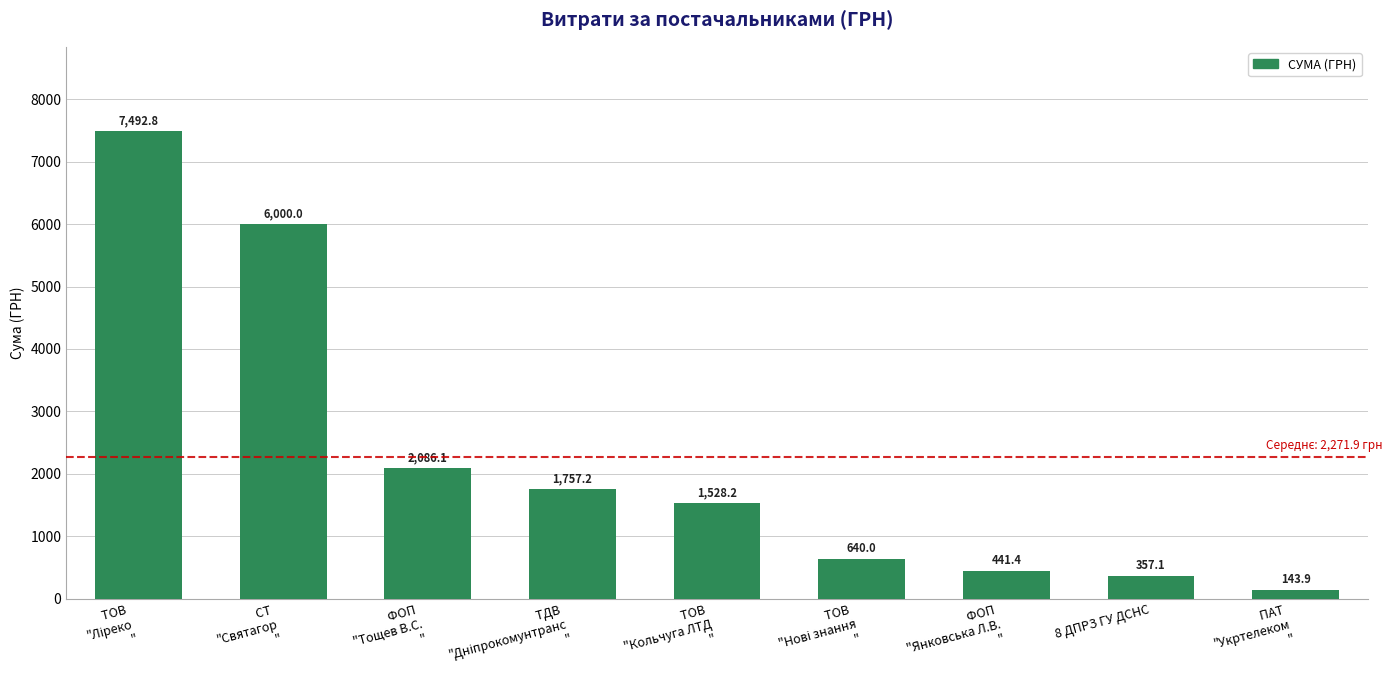

Count the number of values greater than 1528.

5